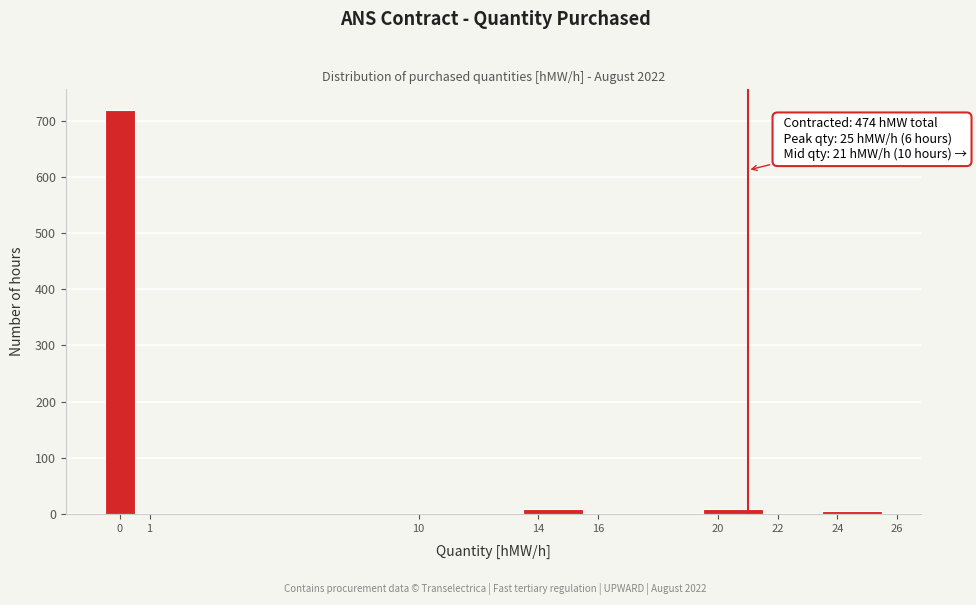

Which range on the x-axis has the tallest bar?

-0.5 to 0.5